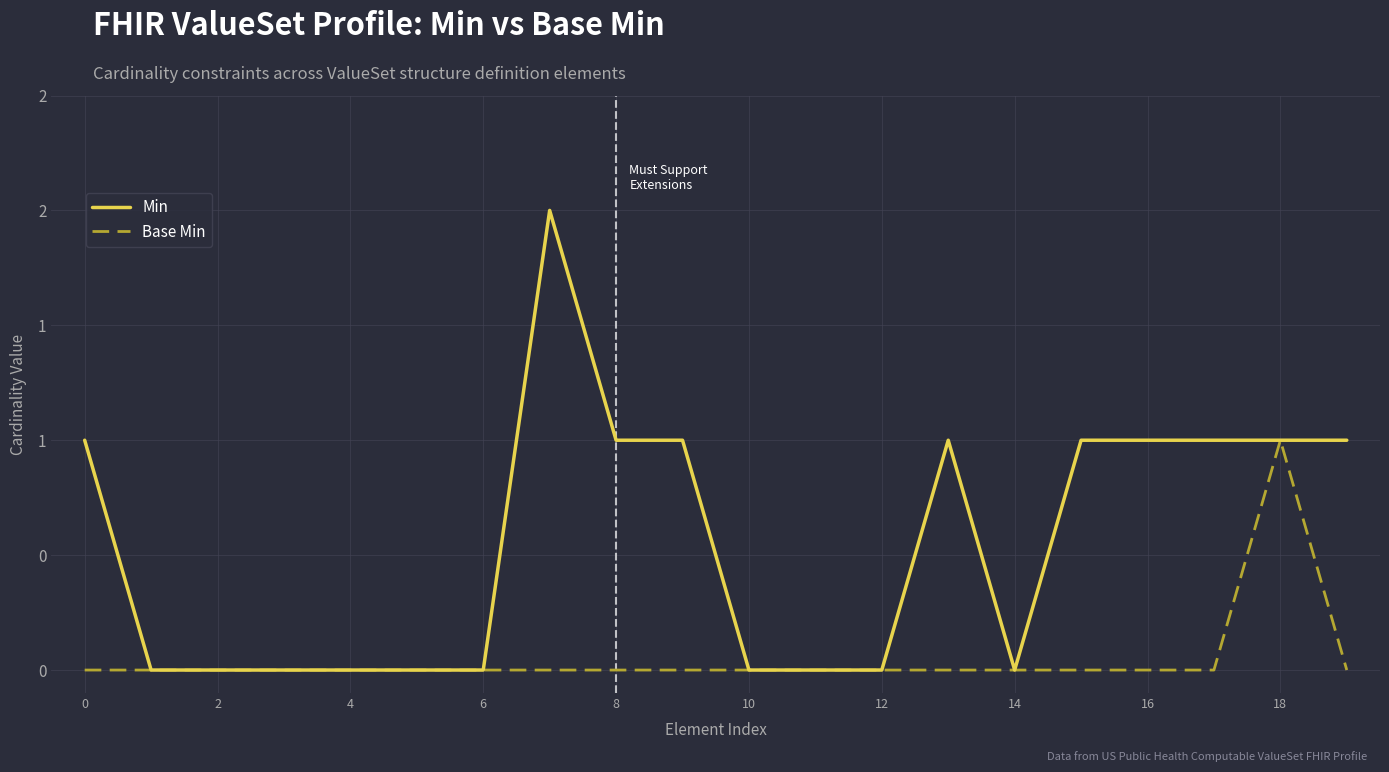

What is the average value of the Min series?

1